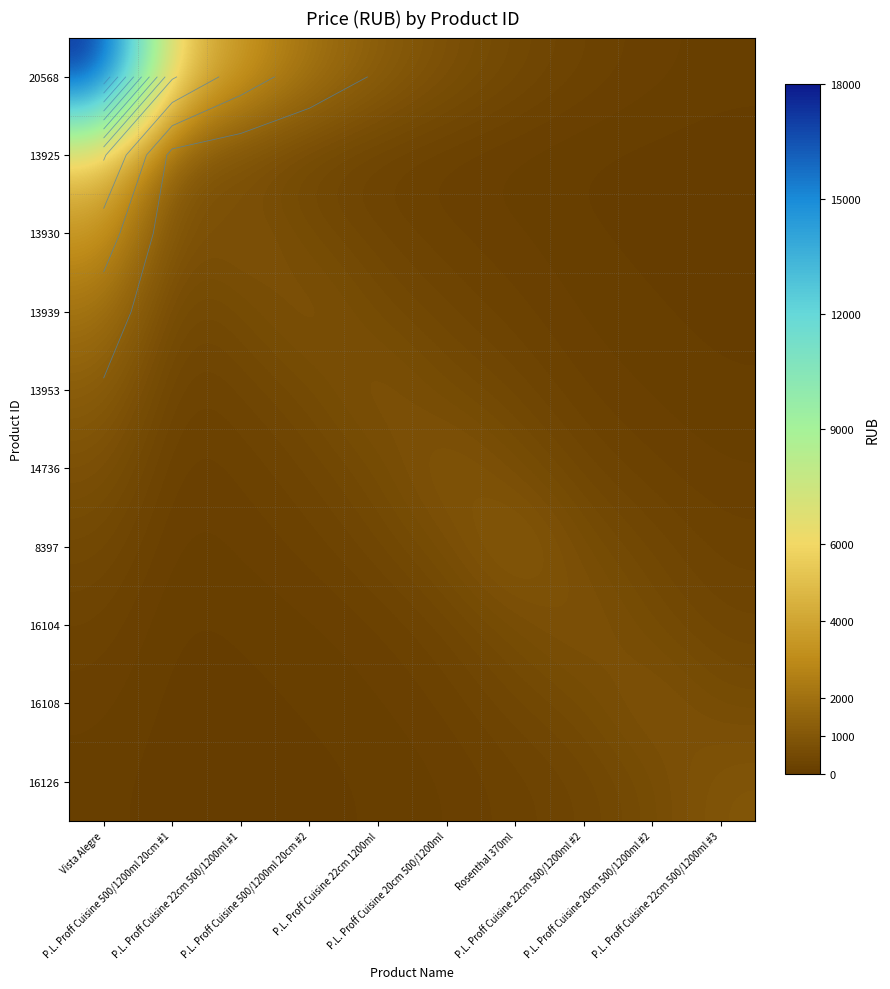

Rank the series at Rosenthal 370ml from highest to lowest value.

8397, 14736, 16104, 20568, 16108, 13953, 16126, 13939, 13930, 13925